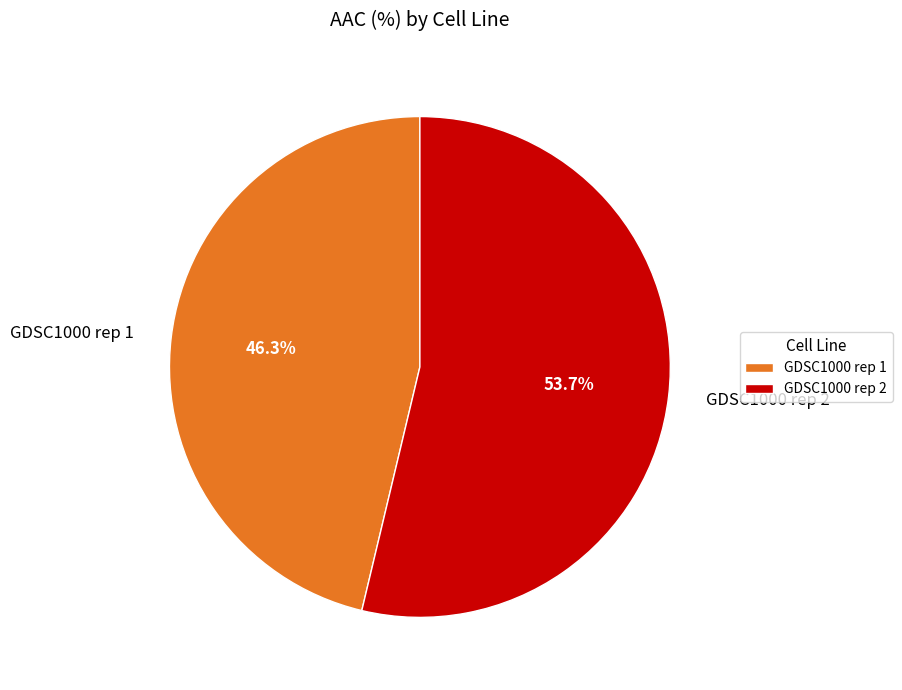

What is the smallest slice in the pie chart?

GDSC1000 rep 1